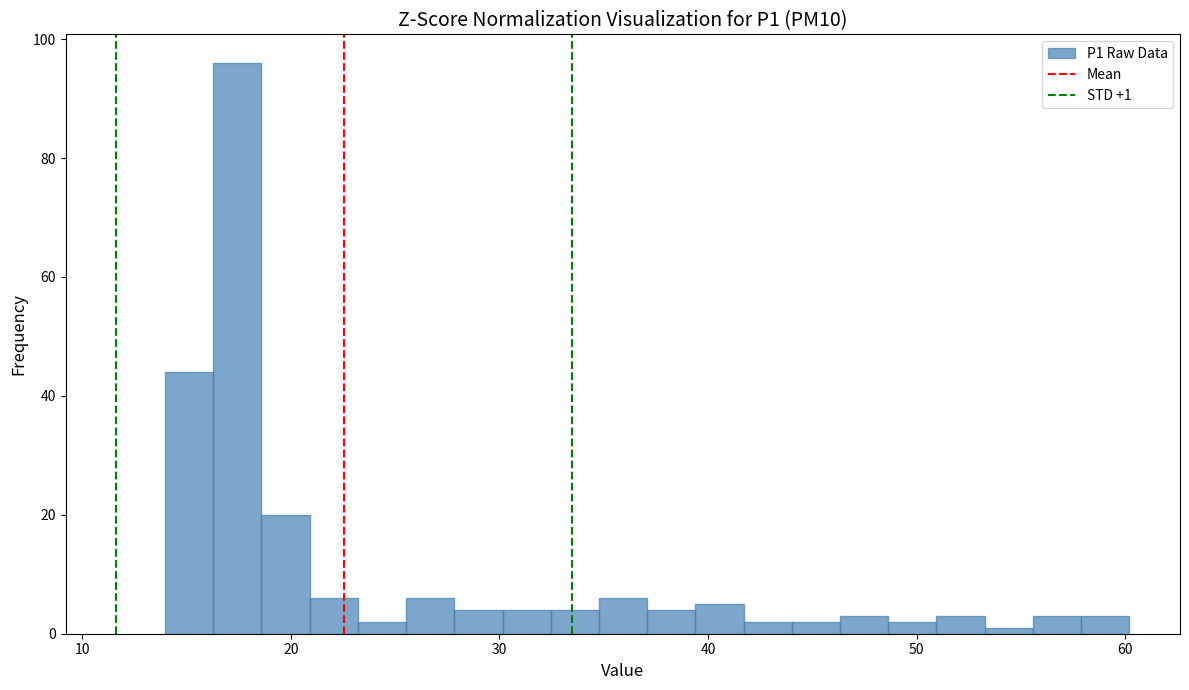

Around what value on the x-axis is the tallest bar? Give the approximate position of its centre, as read against the axis.

17